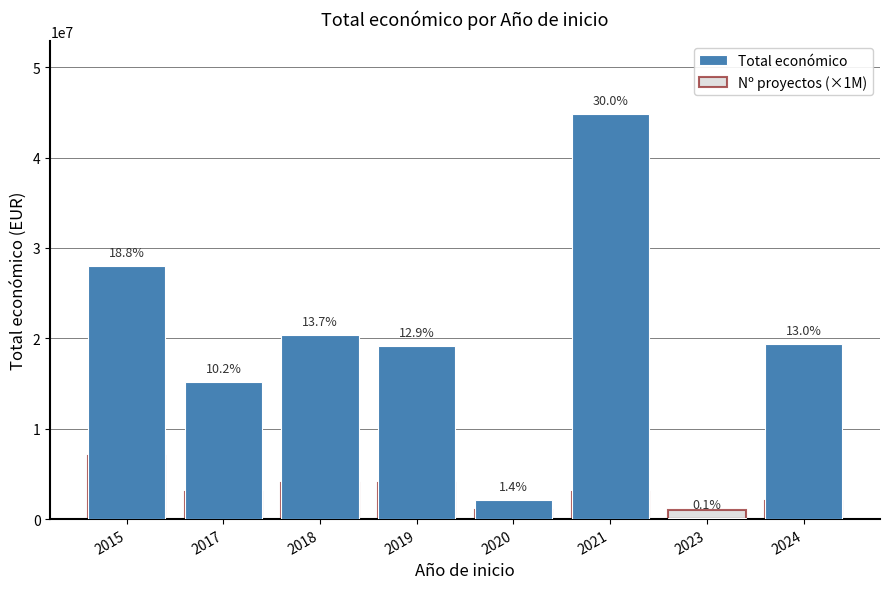

Reading left to right, extract all data points from this chart.

Total económico: 2015=28037590	2017=15166267	2018=20386674	2019=19181457	2020=2136174	2021=44798079	2023=150000	2024=19371588
Nº proyectos (×1M): 2015=7000000	2017=3000000	2018=4000000	2019=4000000	2020=1000000	2021=3000000	2023=1000000	2024=2000000